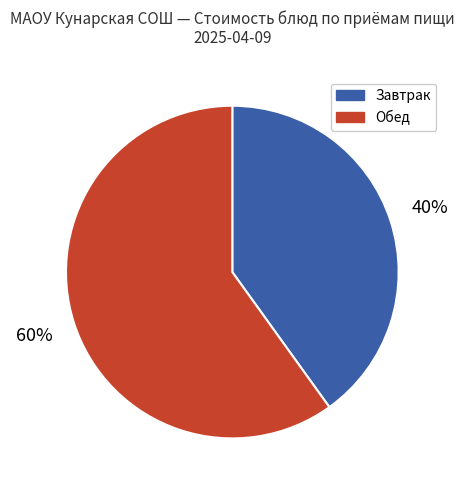

Do Завтрак and Обед together represent more than half of the pie?

Yes